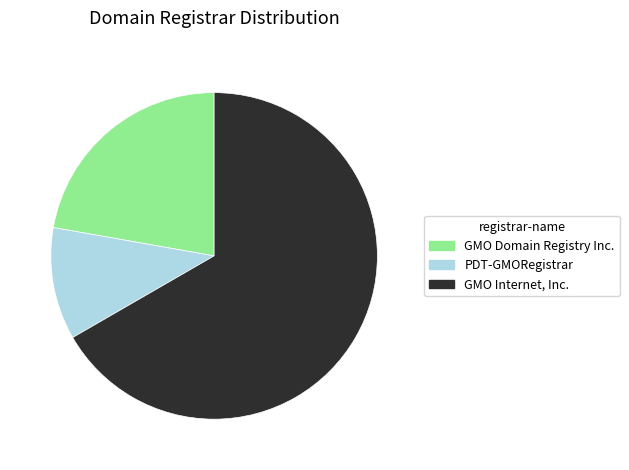

Is it true that GMO Domain Registry Inc. is 16% of the pie?

False